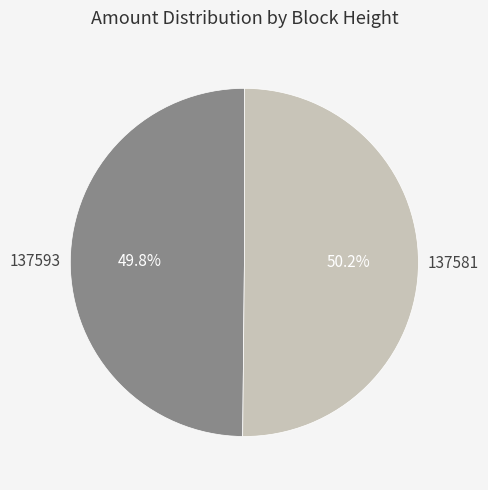

Is there a majority slice in this chart?

Yes